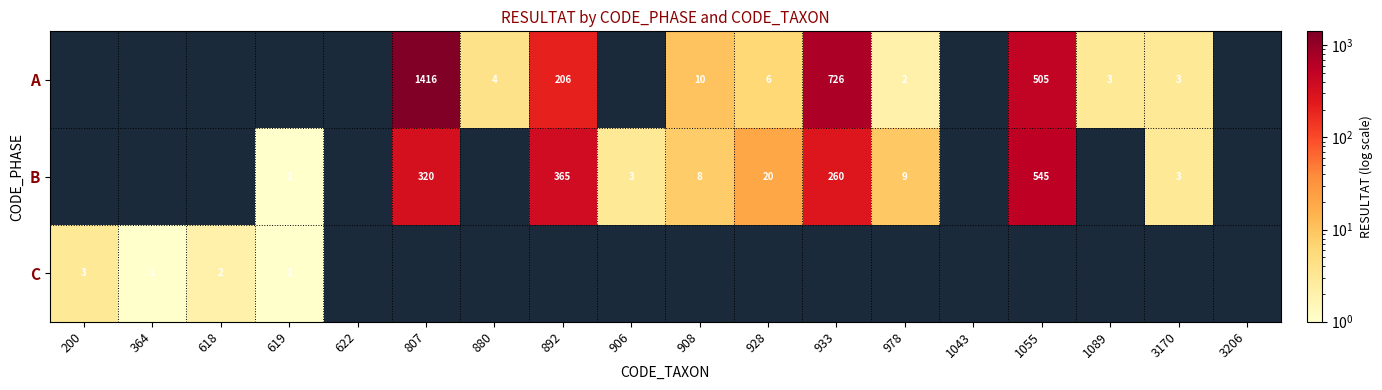

The B series shows 1 at 619. True or false?

True